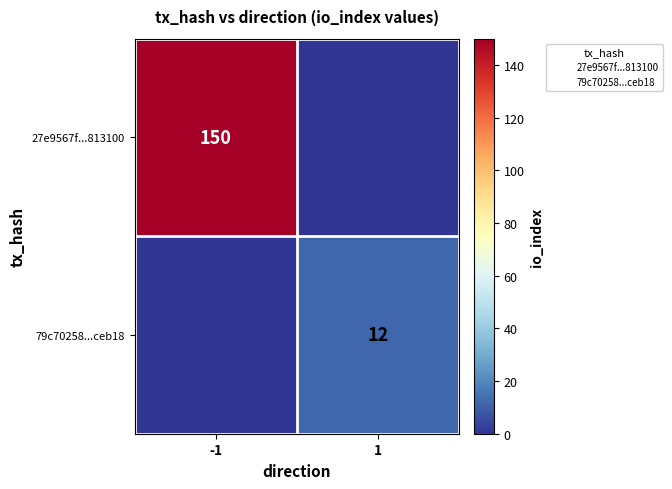

The value of 79c70258...ceb18 at 1 is 18. True or false?

False